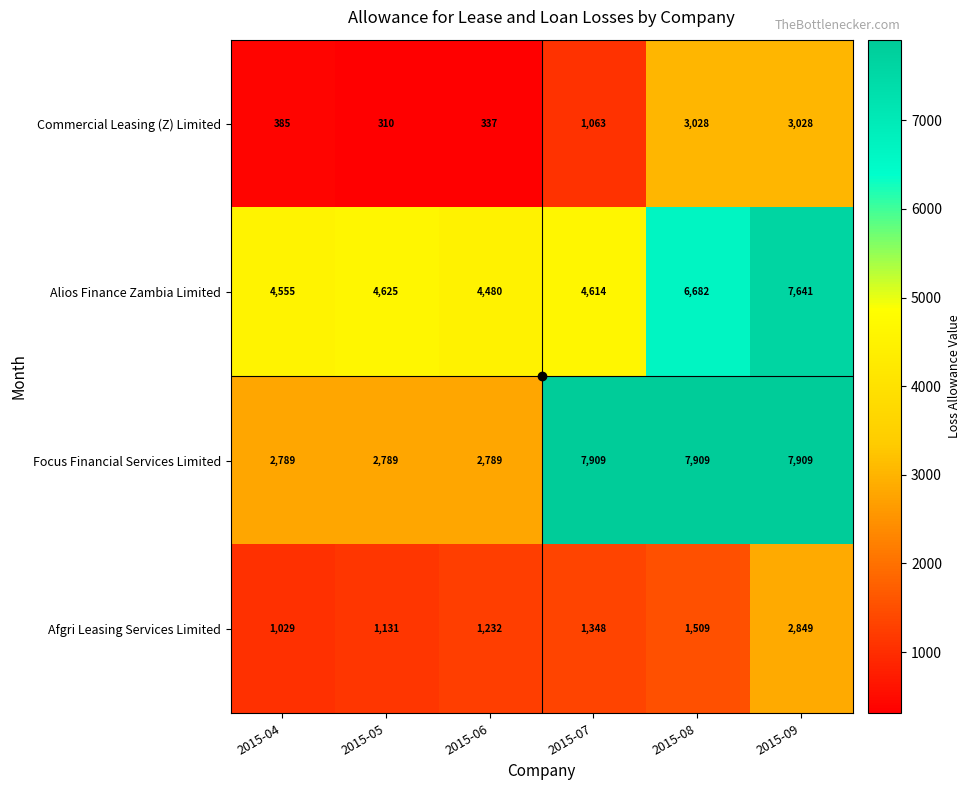

What is the sum of the Afgri Leasing Services Limited values at 2015-08 and 2015-07?

2857